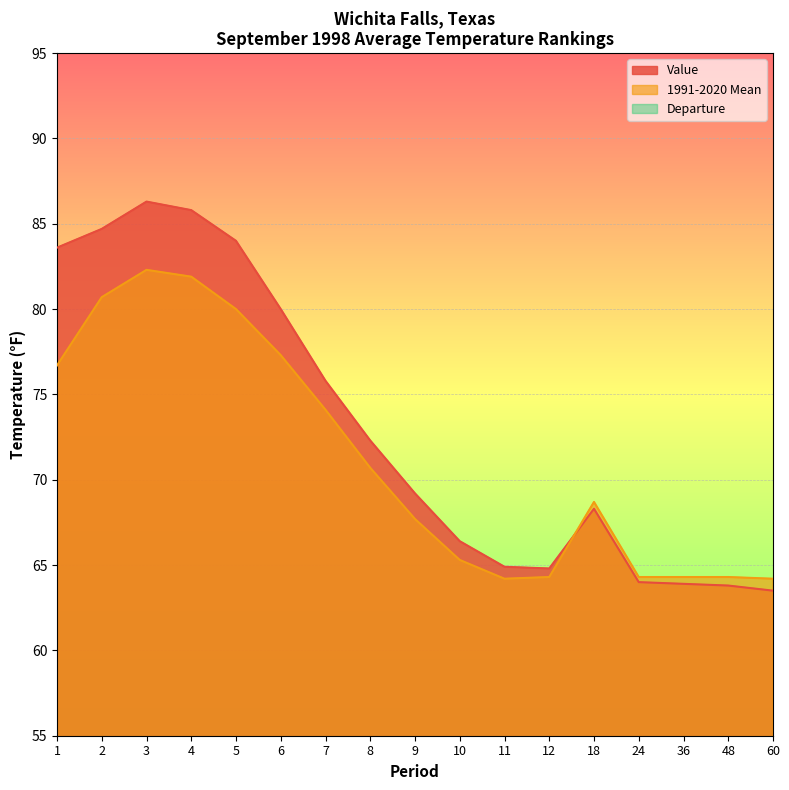

What is the value of the 1991-2020 Mean point at the 1st from the left?

76.7